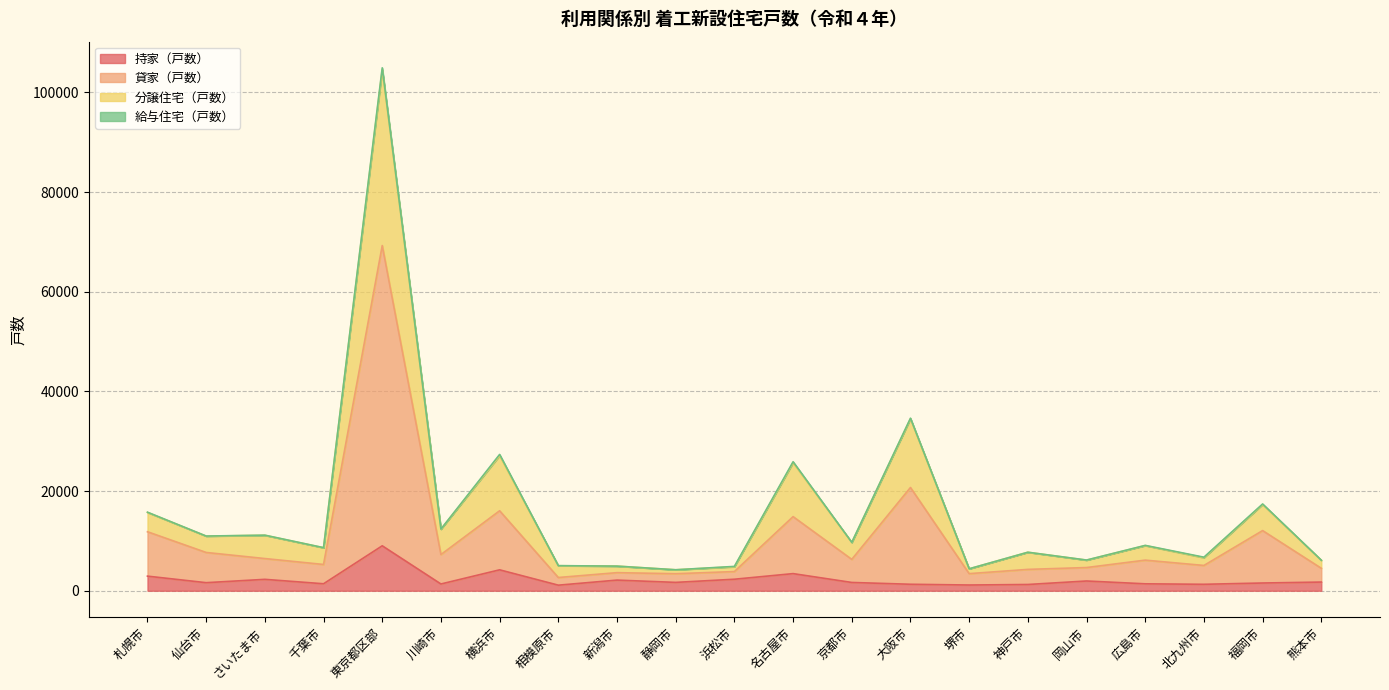

True or false: 分譲住宅（戸数） and 貸家（戸数） intersect in this chart.

False